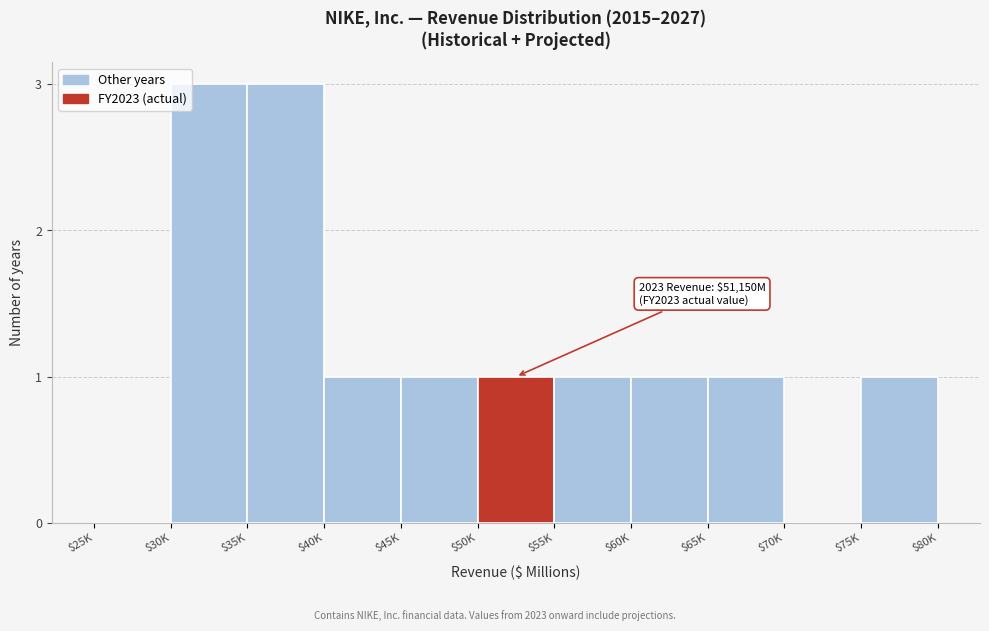

What is the sum of all values?

13